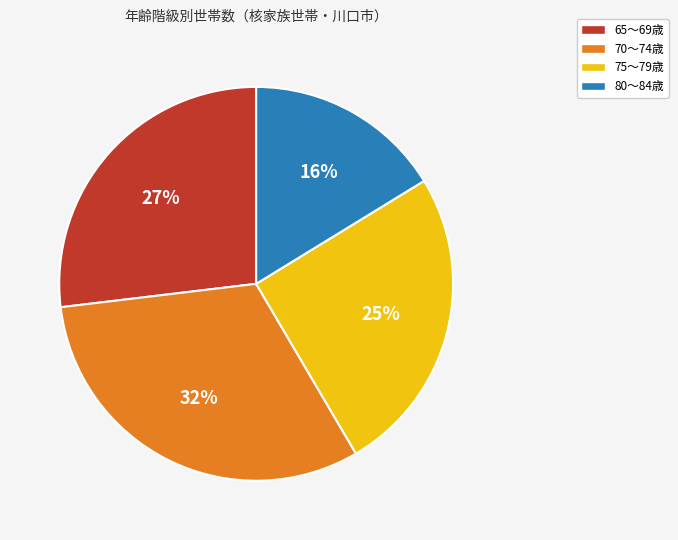

Count the number of slices in the pie.

4